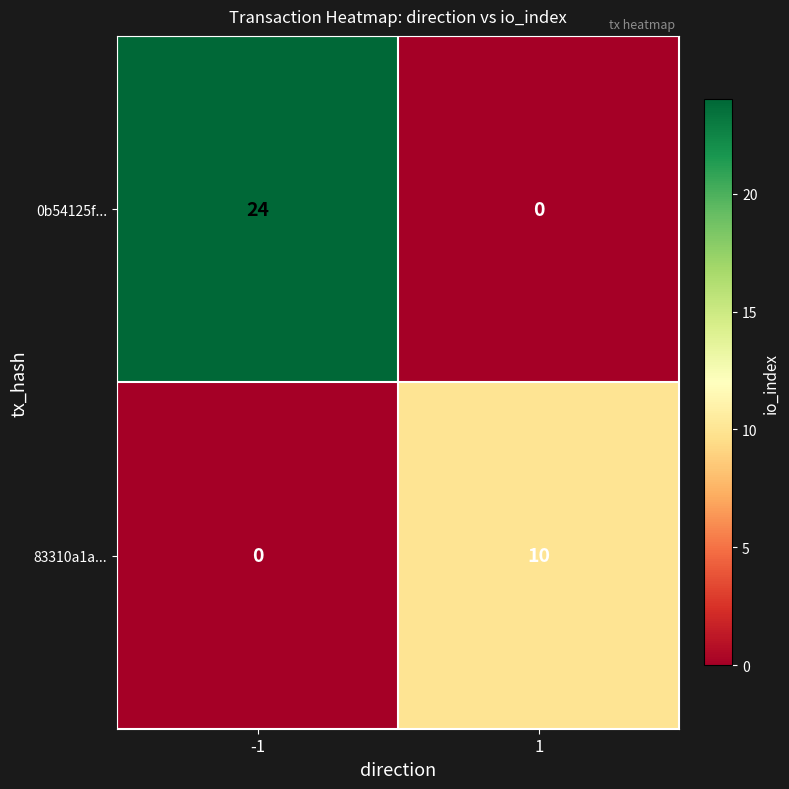

List the series in order of their peak value, highest first.

0b54125f..., 83310a1a...